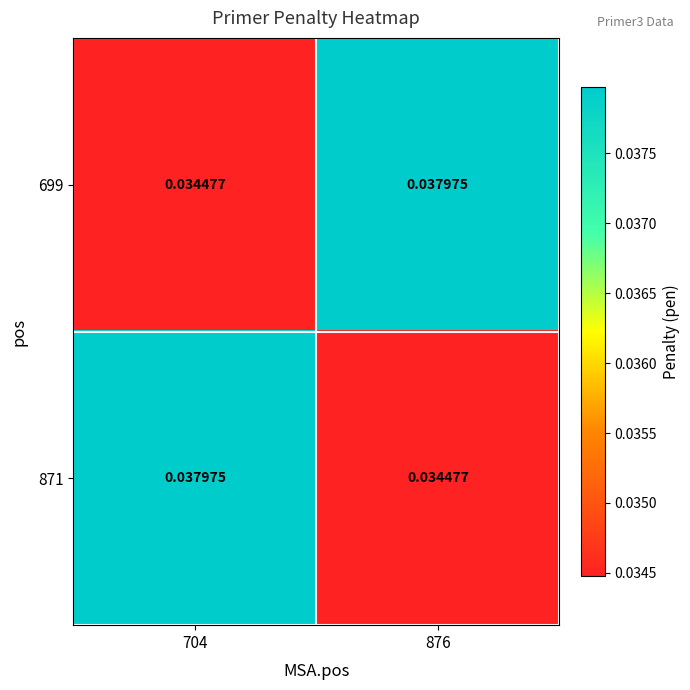

How many categories are shown in the chart?

2